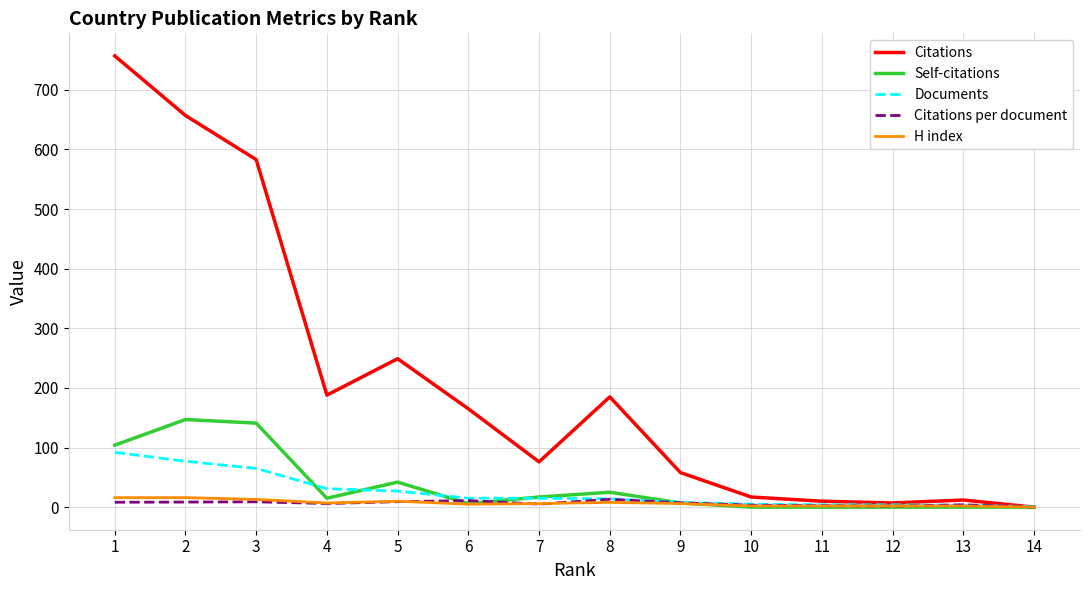

The value of Self-citations at 14 is -94.2. True or false?

False